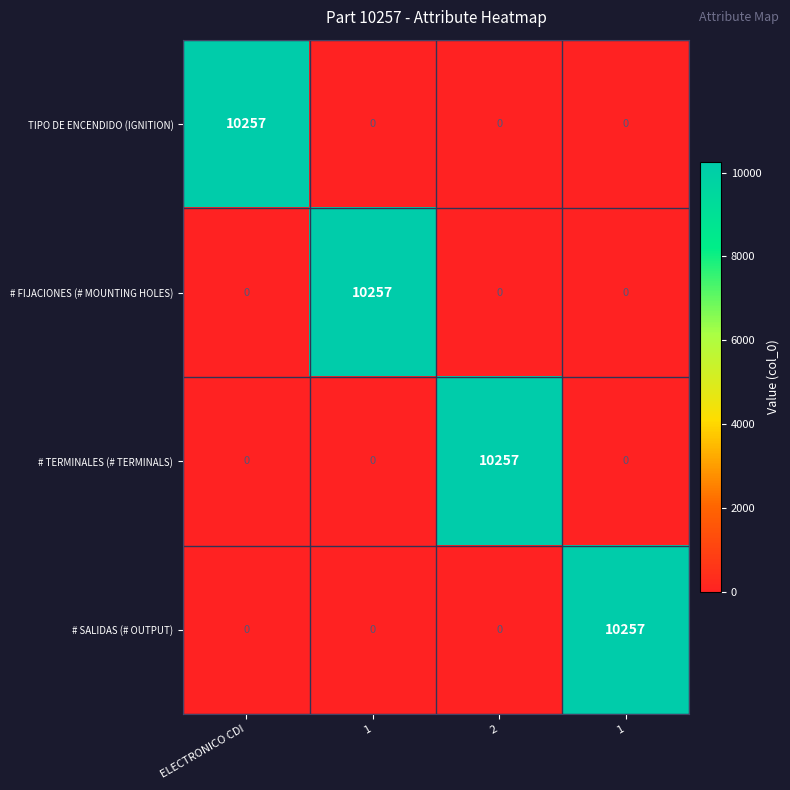

Reading left to right, transcribe all the data shown in this chart.

TIPO DE ENCENDIDO (IGNITION): ELECTRONICO CDI=10257	1=0	2=0	1=0
# FIJACIONES (# MOUNTING HOLES): ELECTRONICO CDI=0	1=10257	2=0	1=0
# TERMINALES (# TERMINALS): ELECTRONICO CDI=0	1=0	2=10257	1=0
# SALIDAS (# OUTPUT): ELECTRONICO CDI=0	1=0	2=0	1=10257